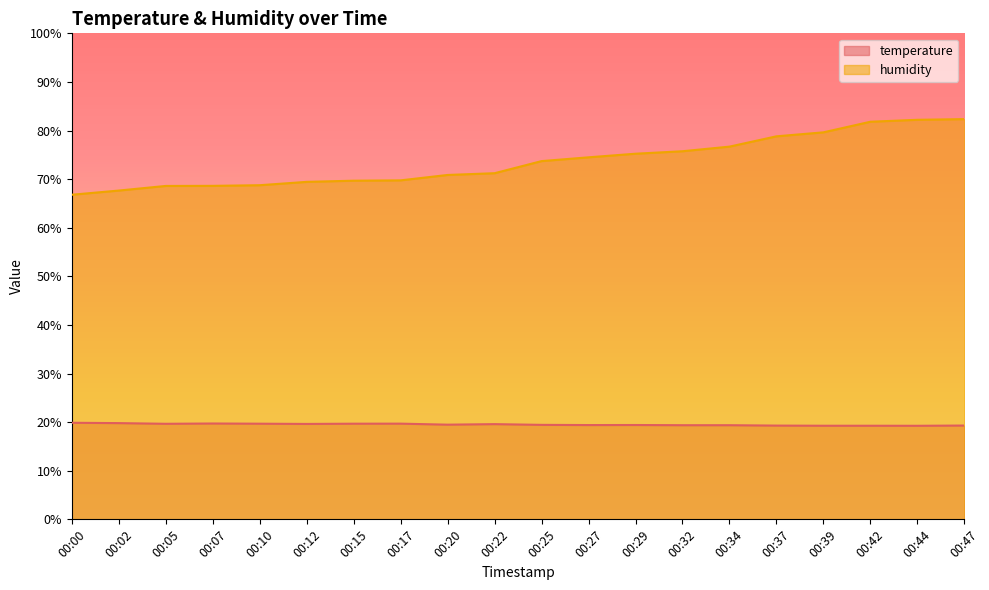

Which series has the largest total across all categories?

humidity